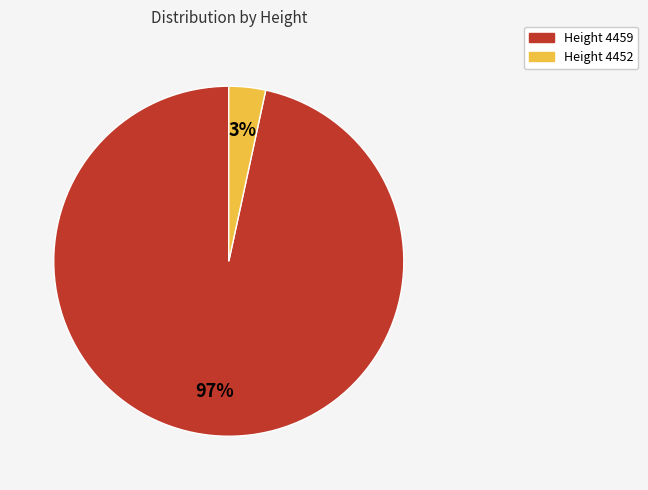

To the nearest percent, what is the average slice percentage?

50%